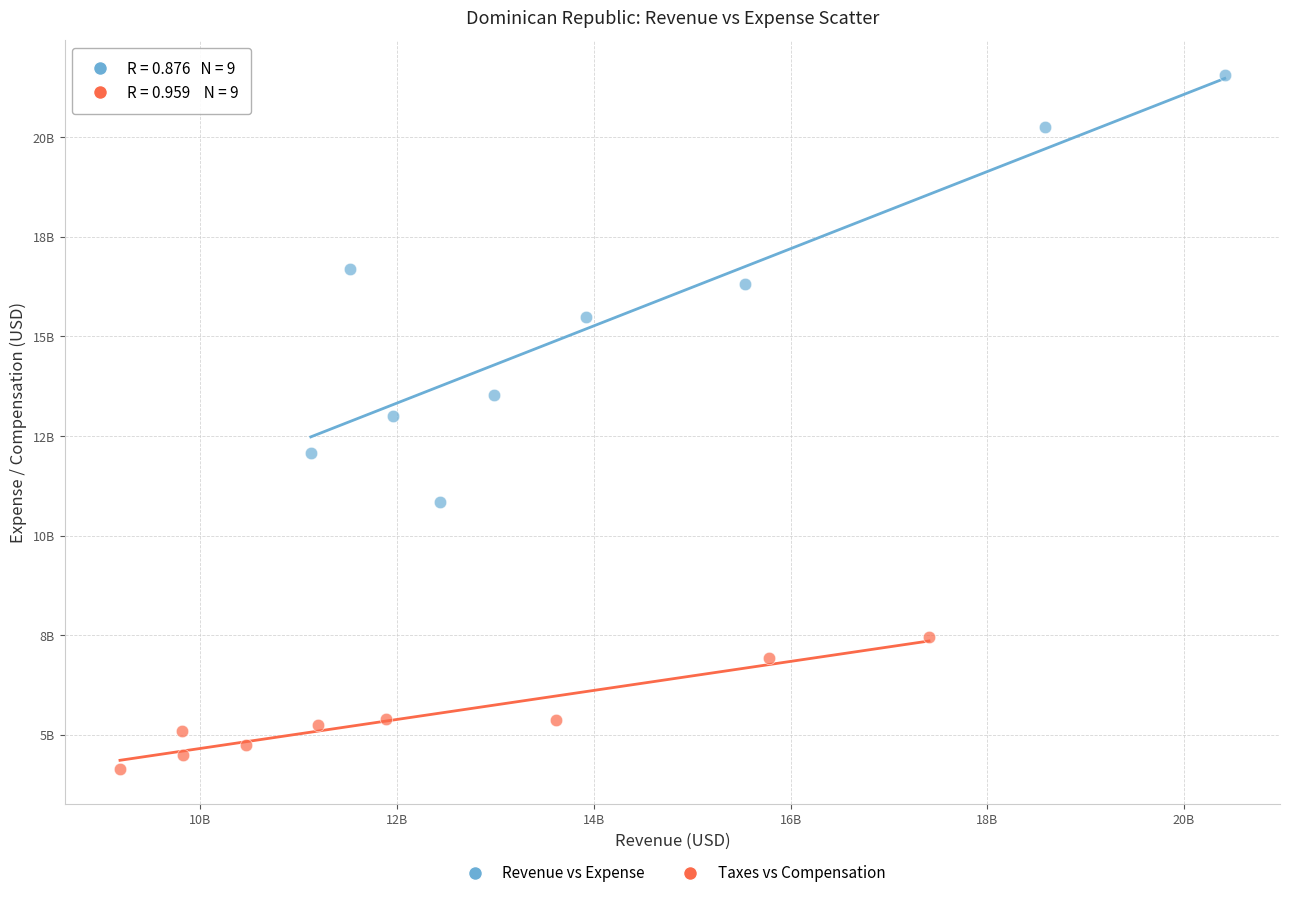

What are all the series names shown in the legend?

Revenue vs Expense, Taxes vs Compensation